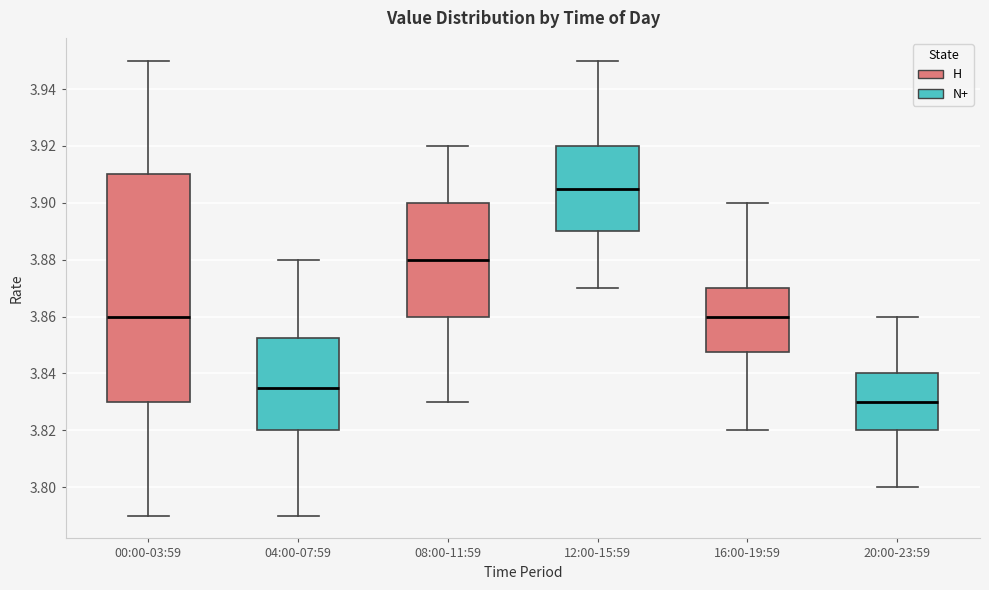

Which box's median line is the lowest?

20:00-23:59